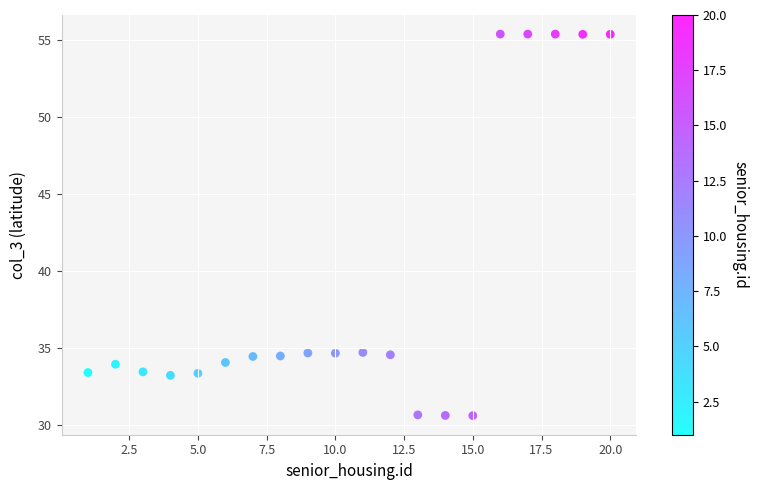

What is the range of X values (max minus min)?

19.0